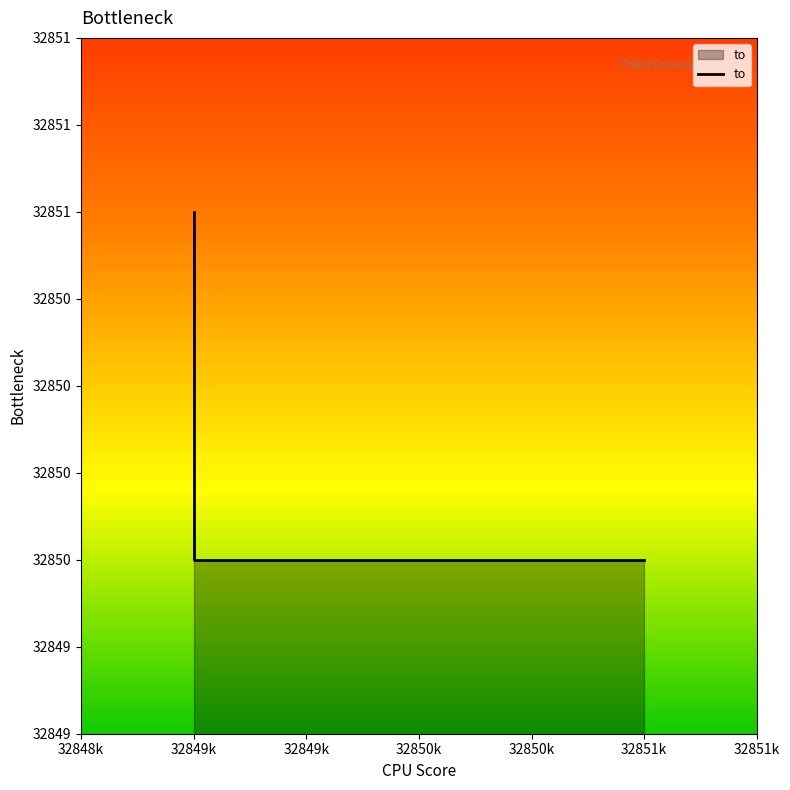

Which has a higher value, 32849k or 32851k?

32849k